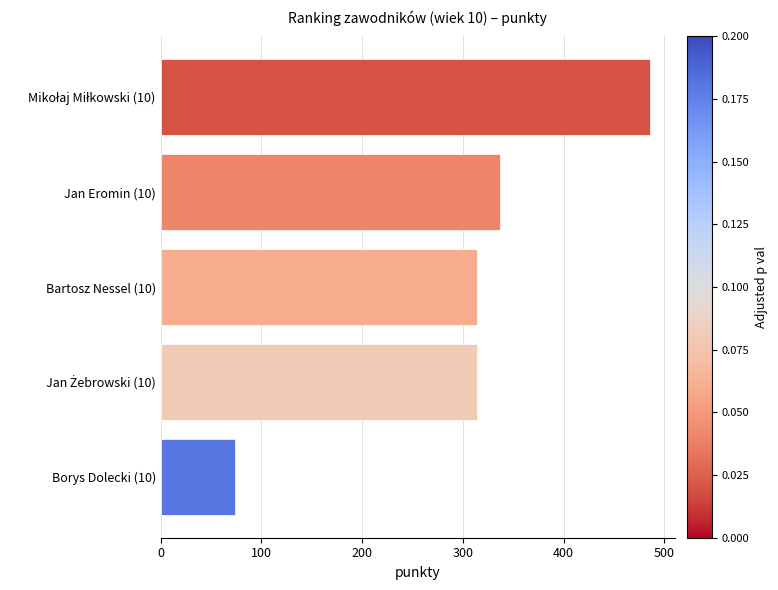

What is the ratio of the value at Bartosz Nessel (10) to the value at Borys Dolecki (10)?

4.2